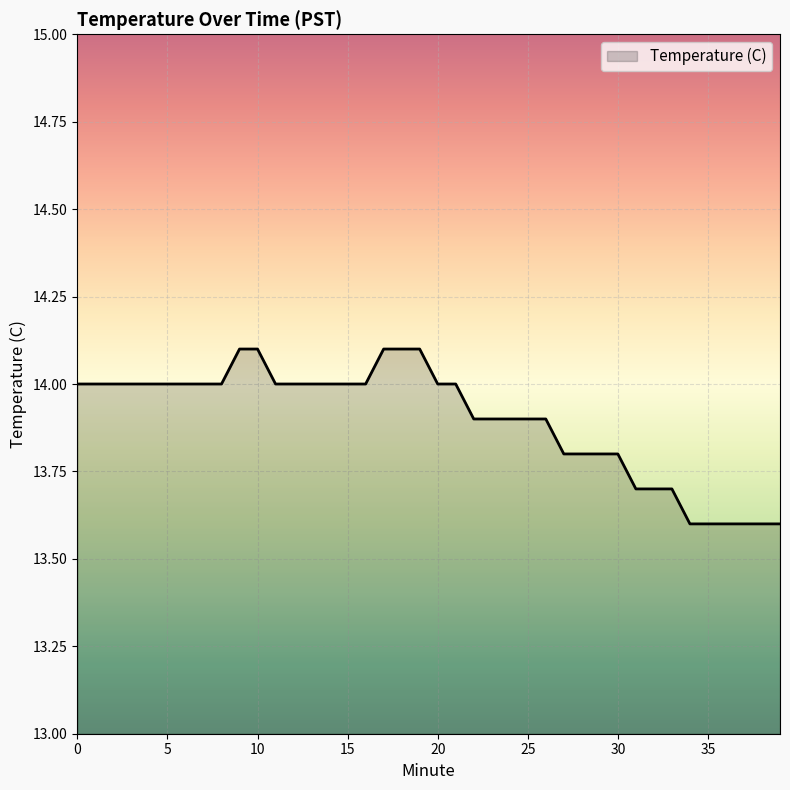

What is the greatest value displayed?

14.1